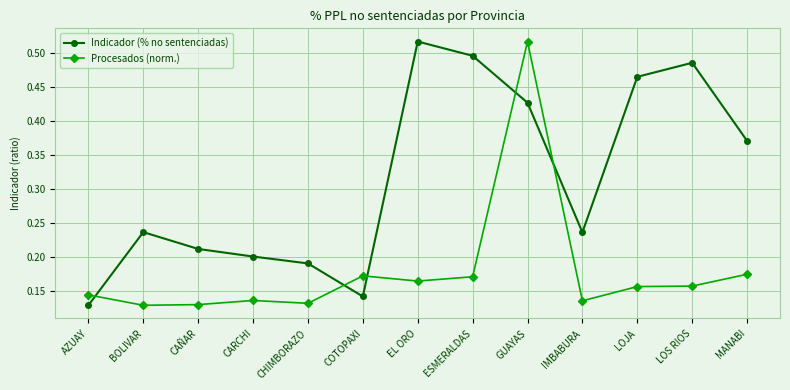

Which category has the lowest value in the Indicador (% no sentenciadas) series?

AZUAY